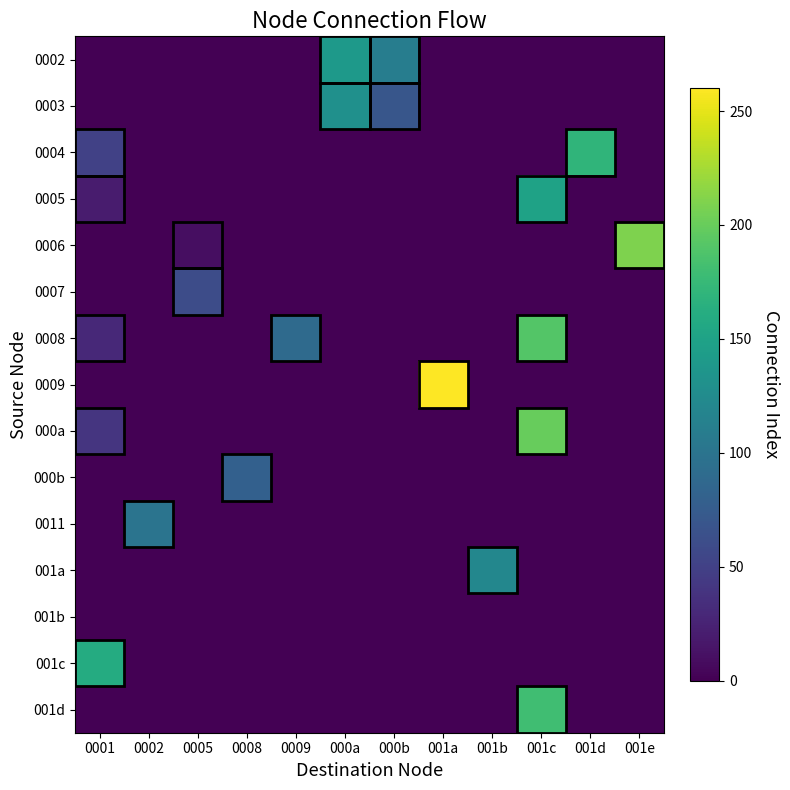

Reading left to right, what are all the values shown in this chart?

0002: 0001=0	0002=0	0005=0	0008=0	0009=0	000a=140	000b=110	001a=0	001b=0	001c=0	001d=0	001e=0
0003: 0001=0	0002=0	0005=0	0008=0	0009=0	000a=130	000b=70	001a=0	001b=0	001c=0	001d=0	001e=0
0004: 0001=50	0002=0	0005=0	0008=0	0009=0	000a=0	000b=0	001a=0	001b=0	001c=0	001d=170	001e=0
0005: 0001=20	0002=0	0005=0	0008=0	0009=0	000a=0	000b=0	001a=0	001b=0	001c=150	001d=0	001e=0
0006: 0001=0	0002=0	0005=10	0008=0	0009=0	000a=0	000b=0	001a=0	001b=0	001c=0	001d=0	001e=210
0007: 0001=0	0002=0	0005=60	0008=0	0009=0	000a=0	000b=0	001a=0	001b=0	001c=0	001d=0	001e=0
0008: 0001=30	0002=0	0005=0	0008=0	0009=90	000a=0	000b=0	001a=0	001b=0	001c=190	001d=0	001e=0
0009: 0001=0	0002=0	0005=0	0008=0	0009=0	000a=0	000b=0	001a=260	001b=0	001c=0	001d=0	001e=0
000a: 0001=40	0002=0	0005=0	0008=0	0009=0	000a=0	000b=0	001a=0	001b=0	001c=200	001d=0	001e=0
000b: 0001=0	0002=0	0005=0	0008=80	0009=0	000a=0	000b=0	001a=0	001b=0	001c=0	001d=0	001e=0
0011: 0001=0	0002=100	0005=0	0008=0	0009=0	000a=0	000b=0	001a=0	001b=0	001c=0	001d=0	001e=0
001a: 0001=0	0002=0	0005=0	0008=0	0009=0	000a=0	000b=0	001a=0	001b=120	001c=0	001d=0	001e=0
001b: 0001=0	0002=0	0005=0	0008=0	0009=0	000a=0	000b=0	001a=0	001b=0	001c=0	001d=0	001e=0
001c: 0001=160	0002=0	0005=0	0008=0	0009=0	000a=0	000b=0	001a=0	001b=0	001c=0	001d=0	001e=0
001d: 0001=0	0002=0	0005=0	0008=0	0009=0	000a=0	000b=0	001a=0	001b=0	001c=180	001d=0	001e=0